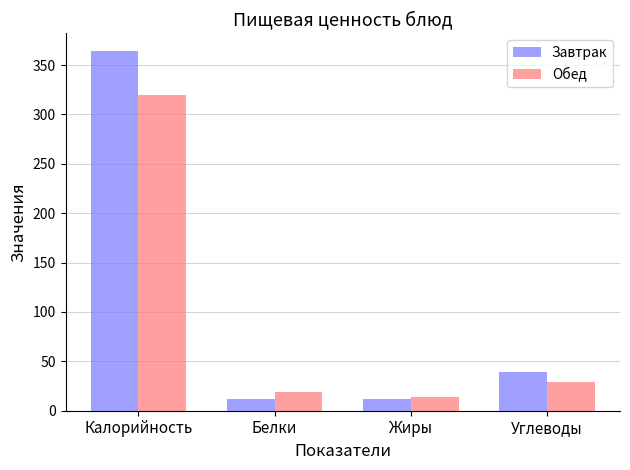

At which label does Завтрак first exceed 39?

Калорийность